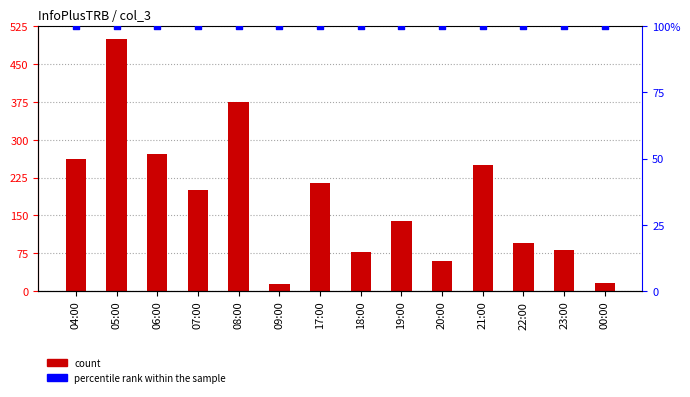

What are all the series names shown in the legend?

count, percentile rank within the sample